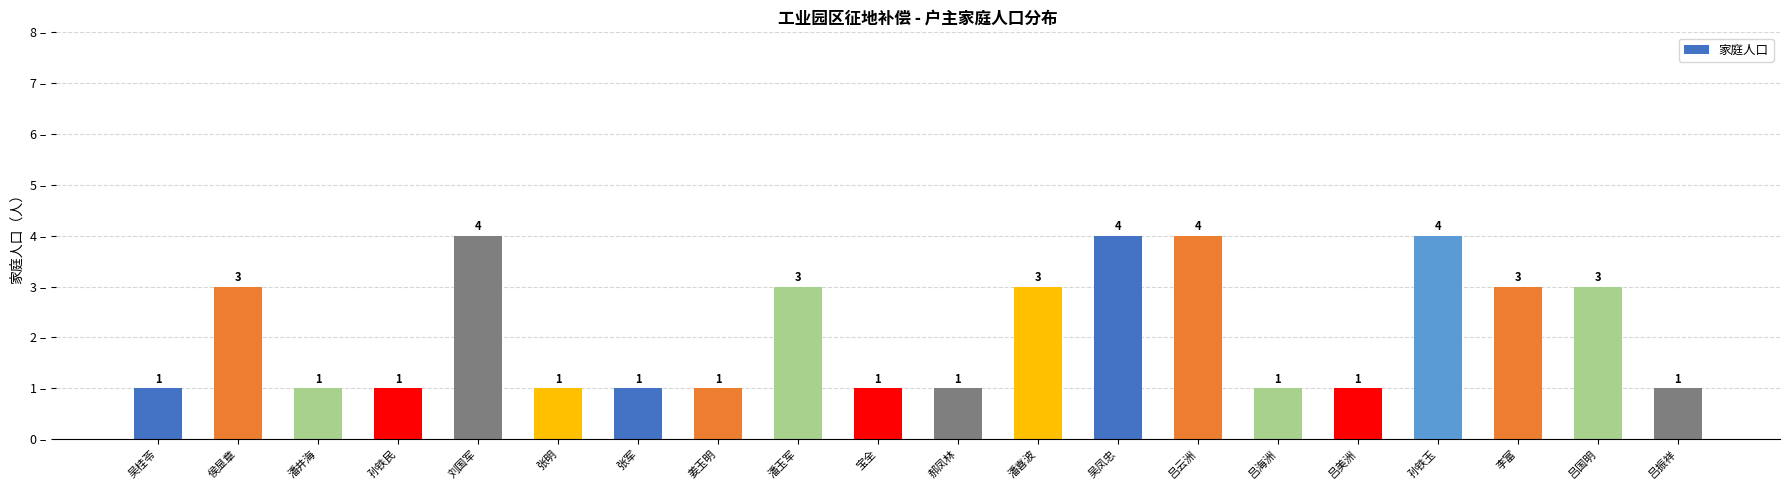

Between 刘国军 and 孙铁民, which is larger?

刘国军